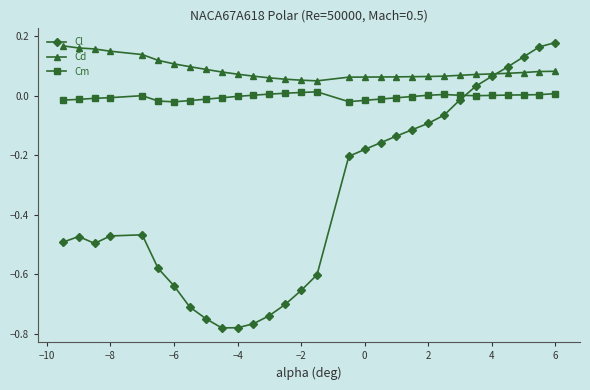

What is the average value of the Cl series?

-0.3